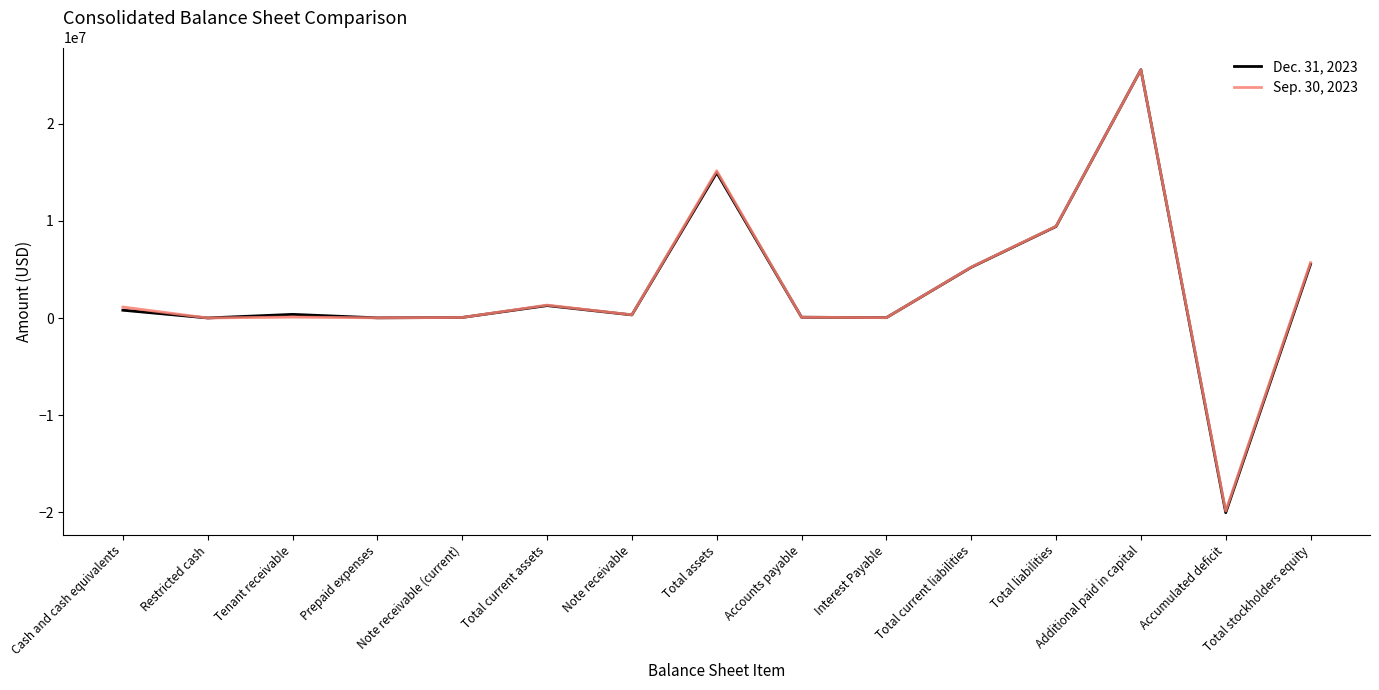

What is the difference between the maximum and second lowest values in the Sep. 30, 2023 series?

25548395